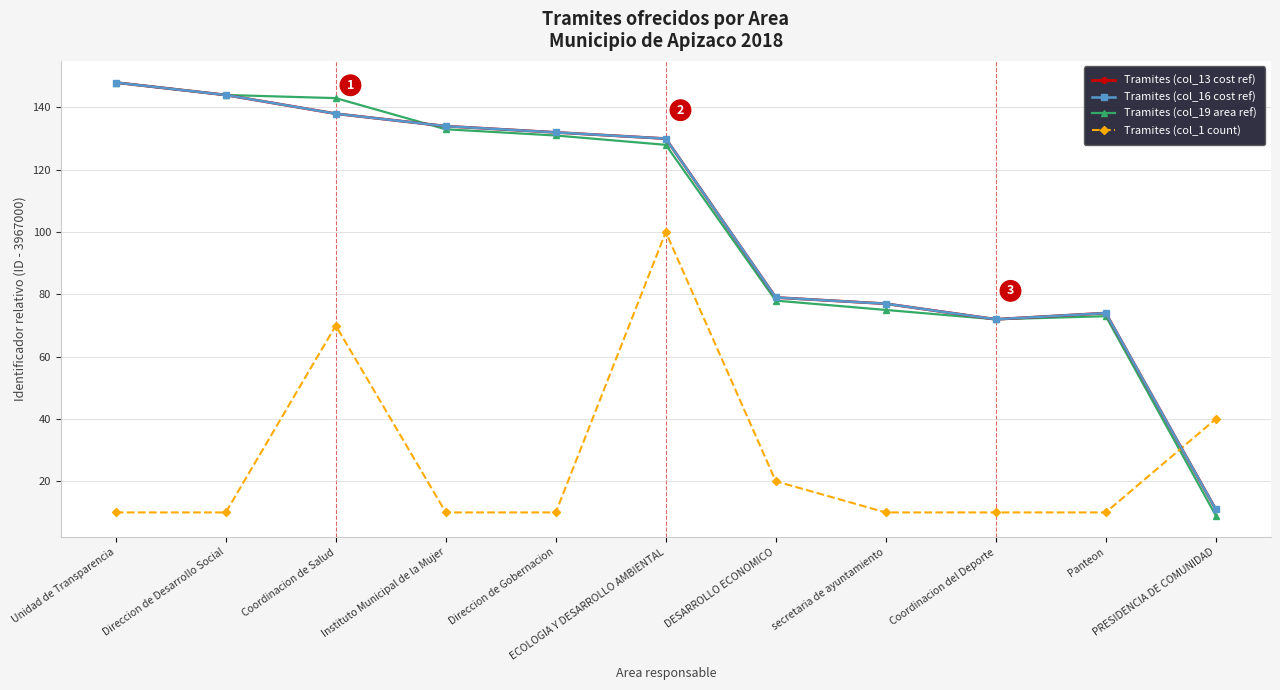

What is the sum of all Tramites (col_13 cost ref) values?

1139